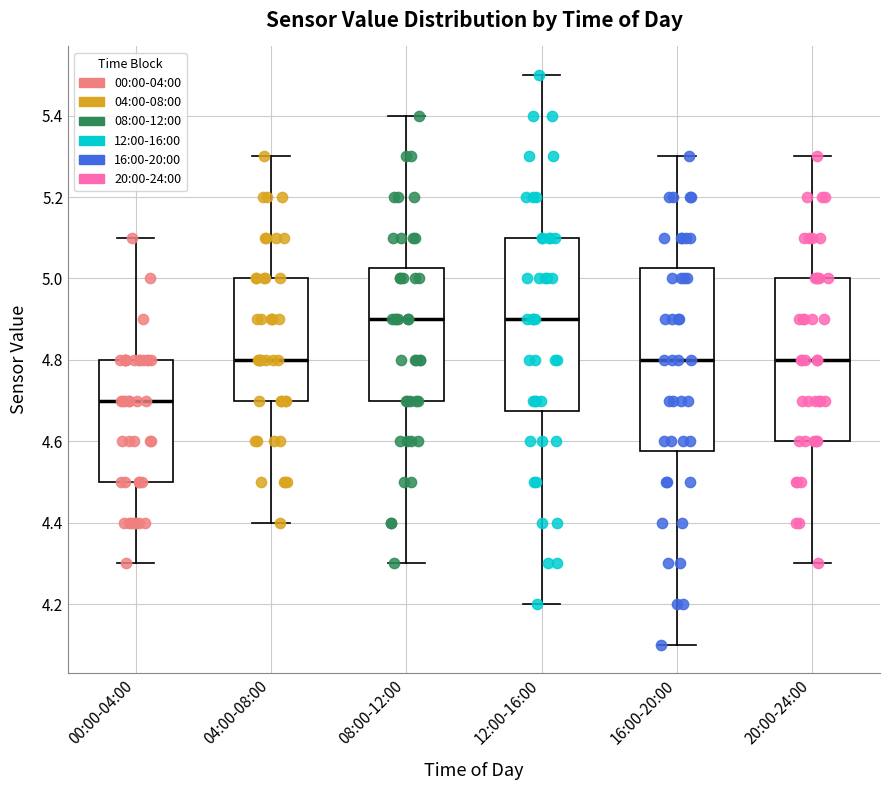

Where does the median line of the box for 04:00-08:00 sit on the y-axis? The values are not printed on the chart, so give them approximately, as read against the axis.

4.80